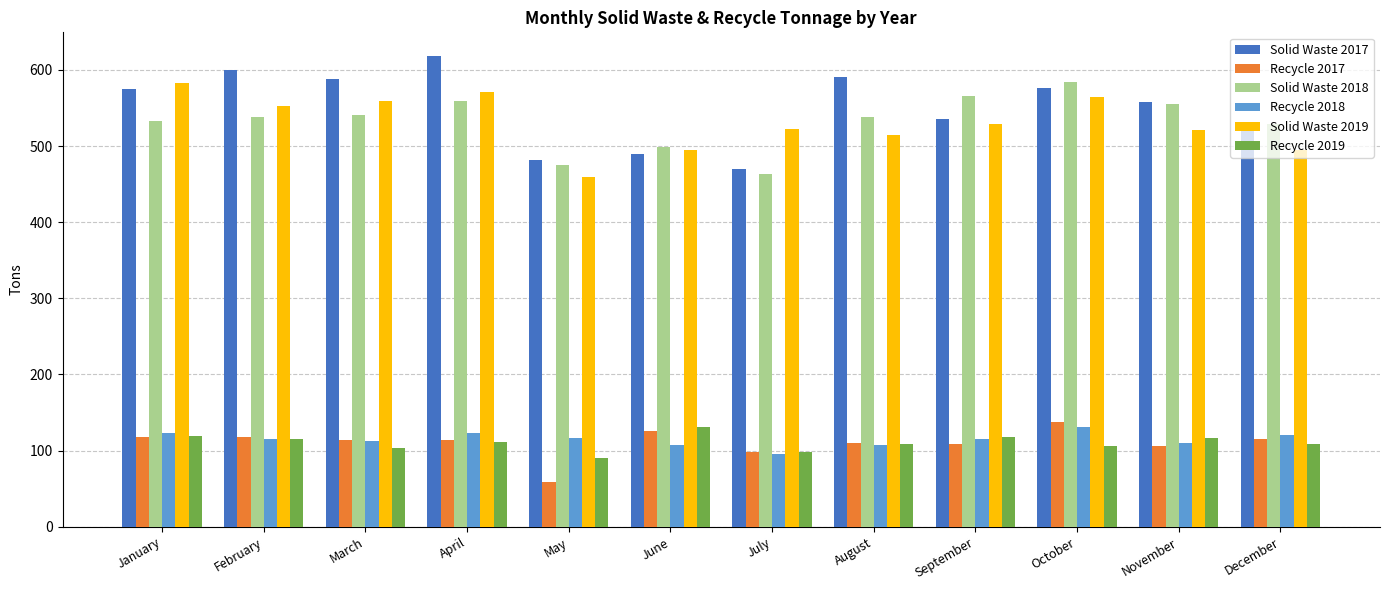

Which series has the largest range (max minus min)?

Solid Waste 2017